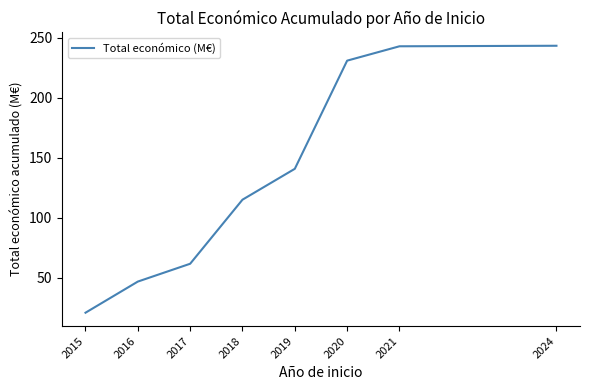

True or false: there are more than 1 points higher than both neighbors.

False